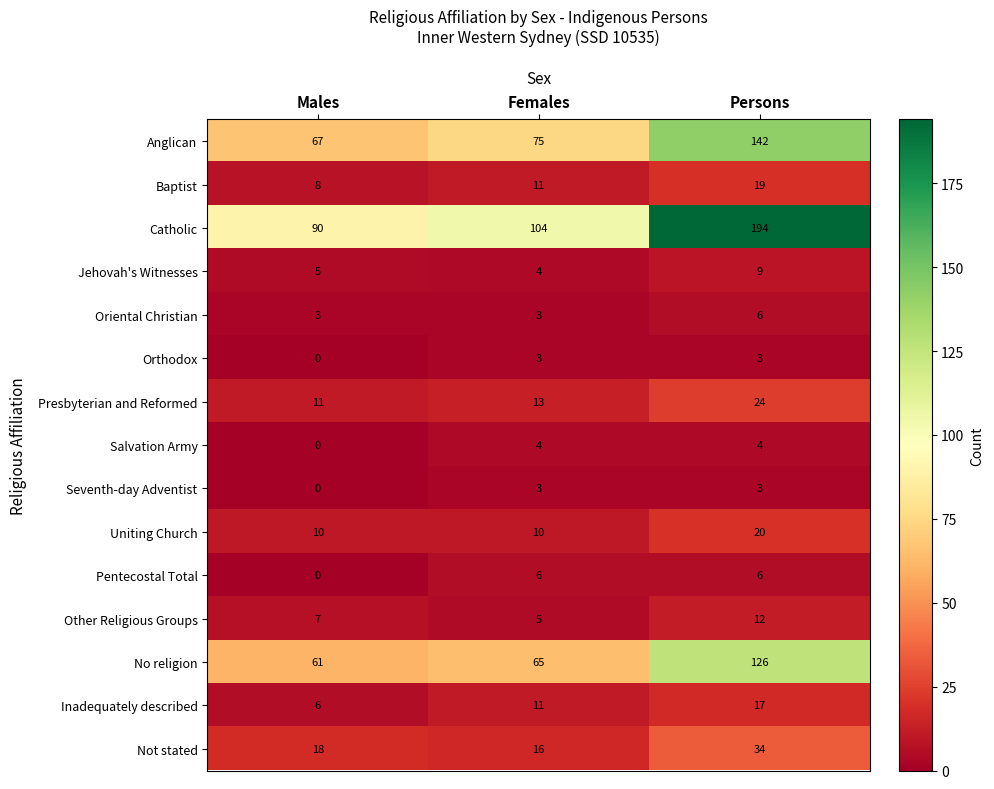

Where is Salvation Army nearest to the value 2?

Males